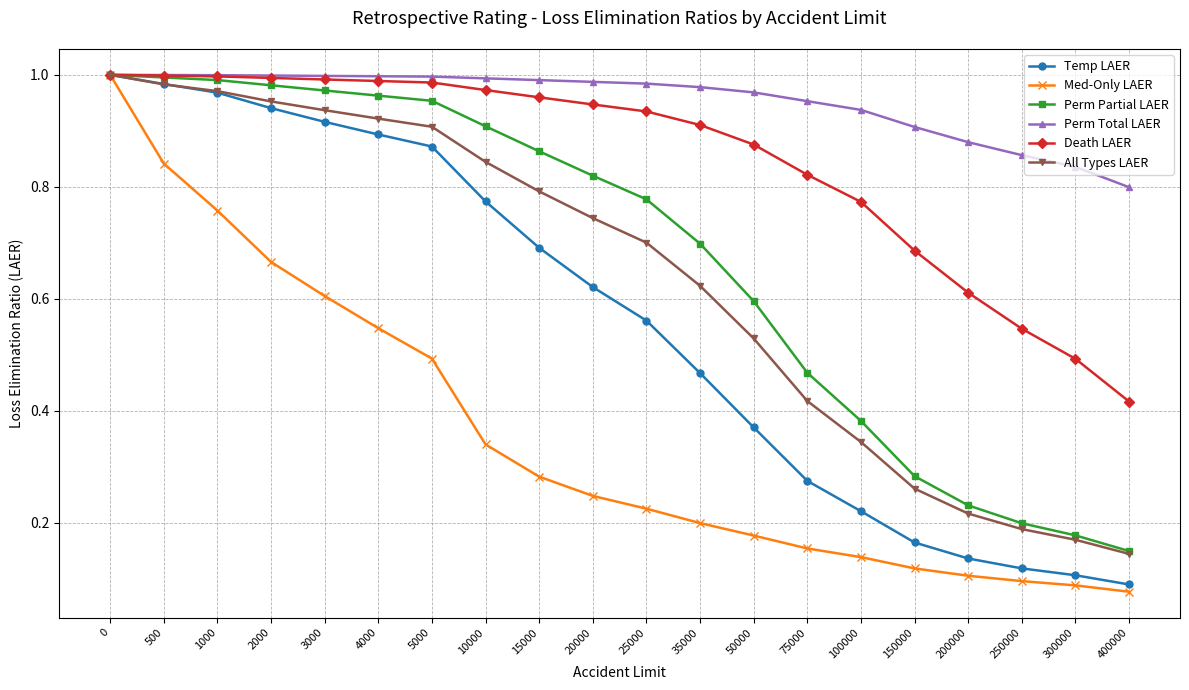

What are all the series names shown in the legend?

Temp LAER, Med-Only LAER, Perm Partial LAER, Perm Total LAER, Death LAER, All Types LAER